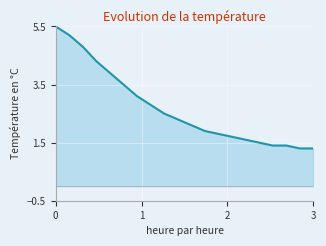

What is the difference between the maximum and minimum values?

4.2